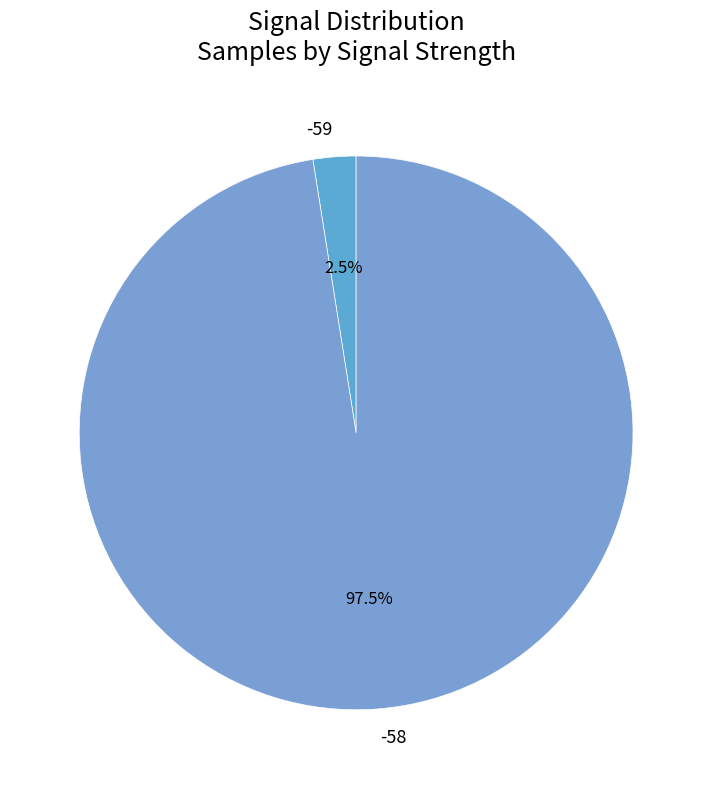

Rank the categories by value from lowest to highest.

-59, -58